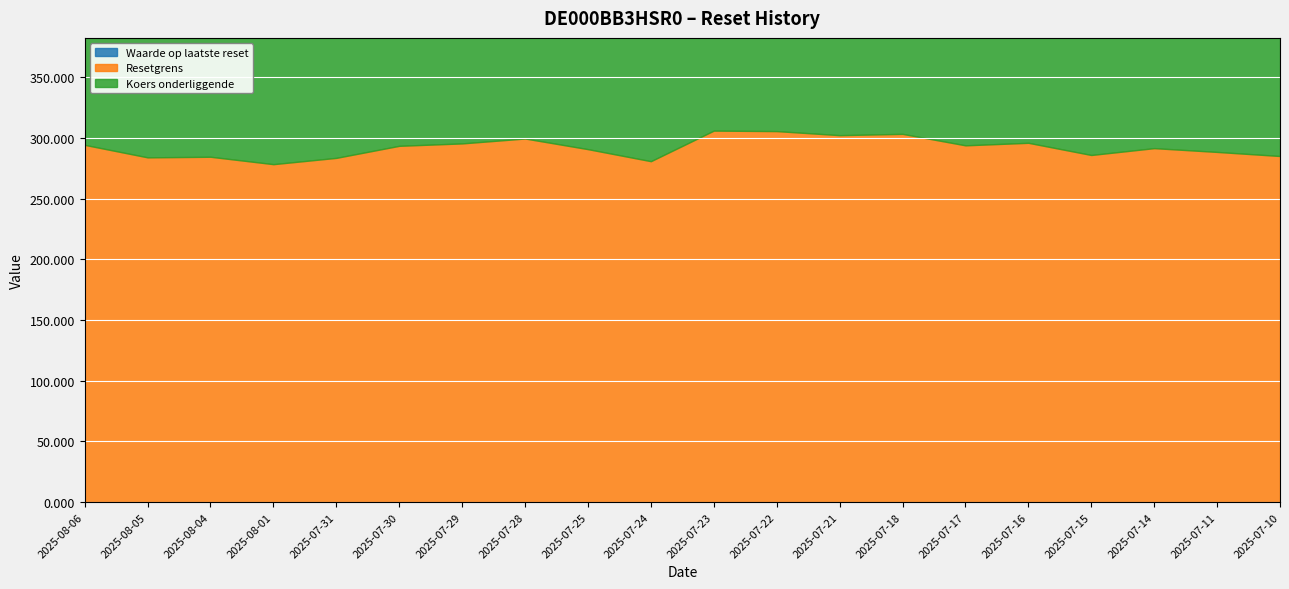

What position from the right is 2025-07-17?

6